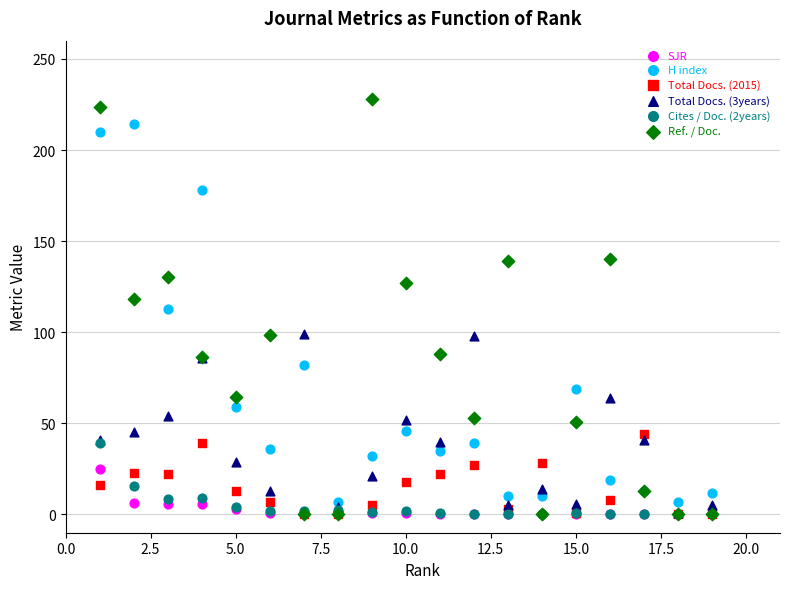

In the H index series, what Y value is closest to 110?

113.0